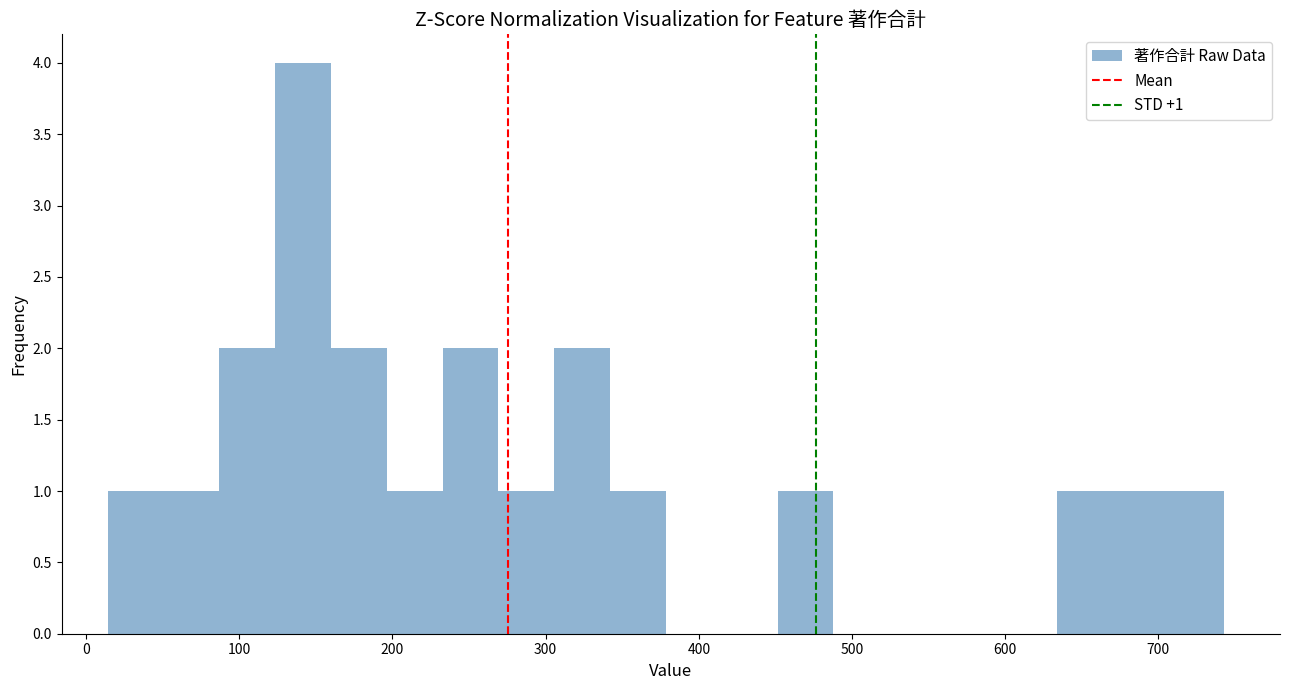

Read against the x-axis, roughly where is the centre of the tallest bar?

140